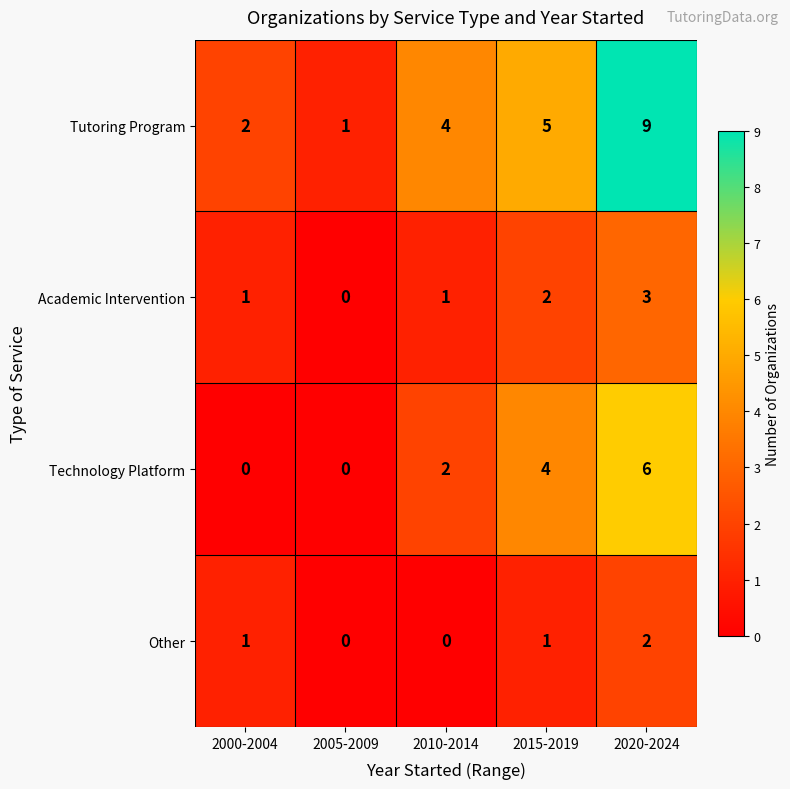

Reading left to right, extract all data points from this chart.

Tutoring Program: 2000-2004=2	2005-2009=1	2010-2014=4	2015-2019=5	2020-2024=9
Academic Intervention: 2000-2004=1	2005-2009=0	2010-2014=1	2015-2019=2	2020-2024=3
Technology Platform: 2000-2004=0	2005-2009=0	2010-2014=2	2015-2019=4	2020-2024=6
Other: 2000-2004=1	2005-2009=0	2010-2014=0	2015-2019=1	2020-2024=2